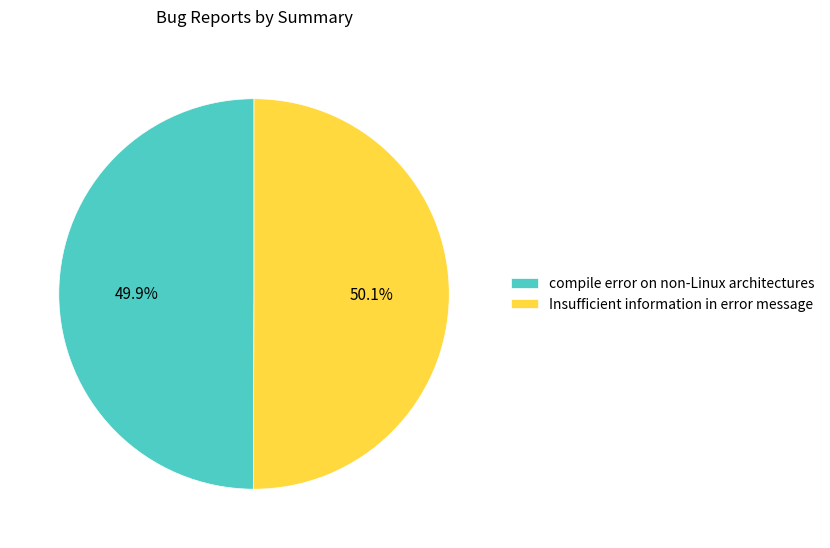

Is there any slice that represents more than half of the pie?

Yes